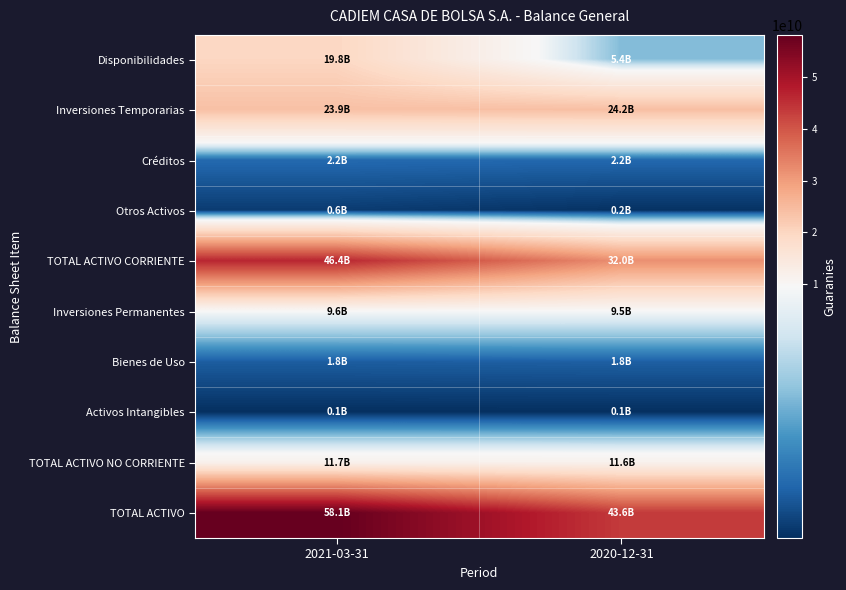

What is the total value across all series at 2021-03-31?

174088278195